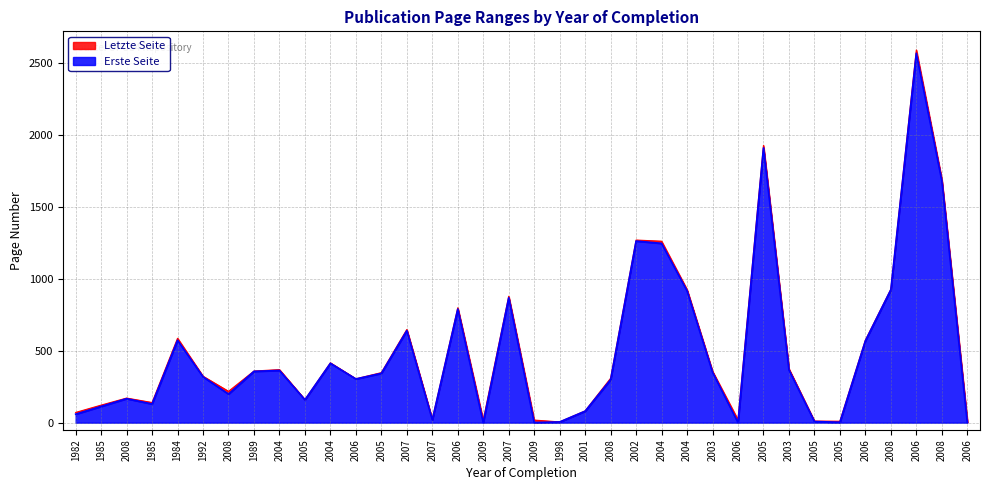

What is the average value of the Erste Seite series?

500.5